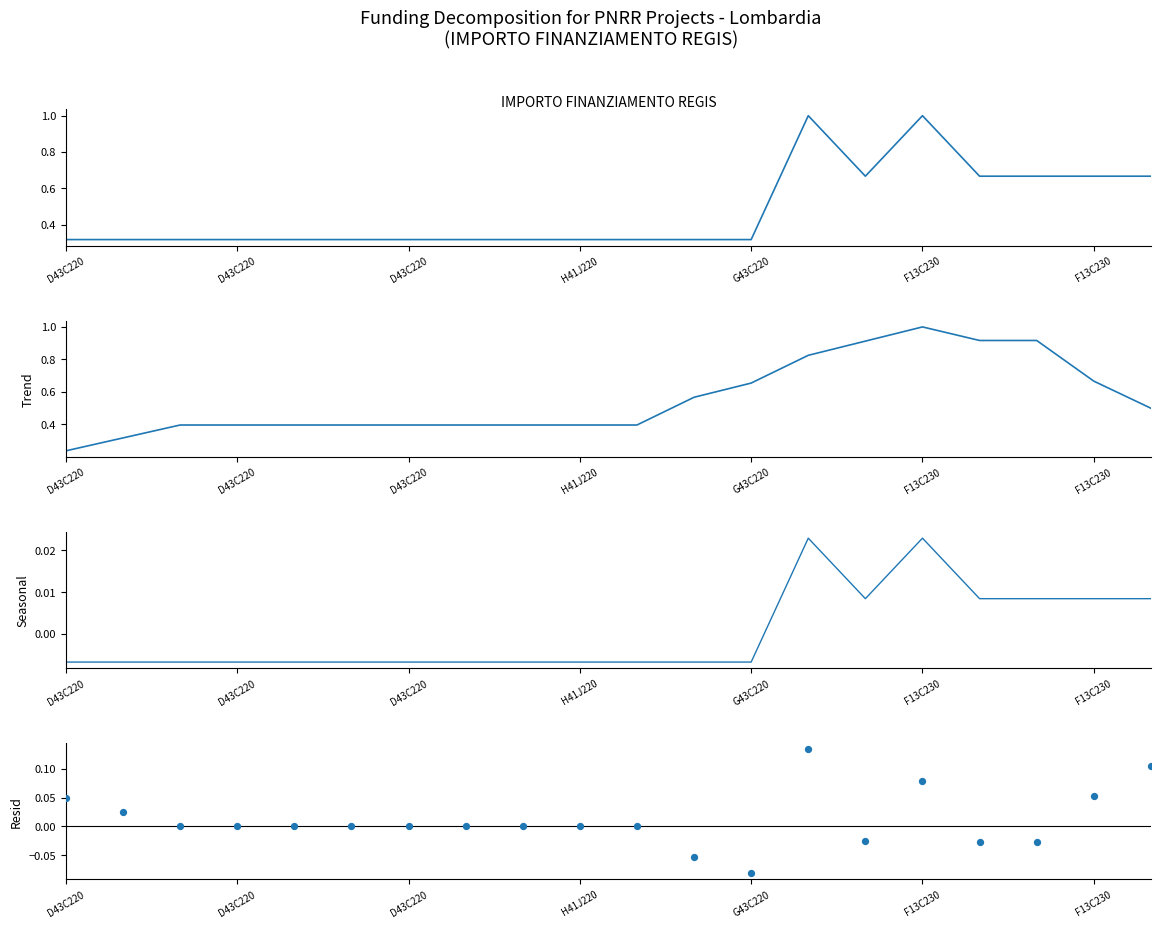

Is the value of INVESTIMENTO at 19 greater than the value of IMPORTO FINANZIAMENTO REGIS at 18?

No